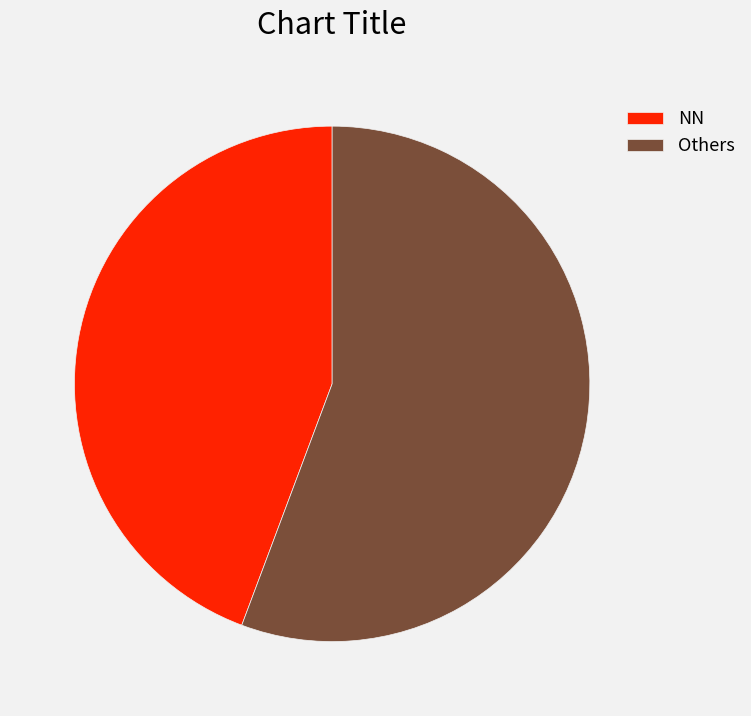

Which has a higher value, NN or Others?

Others